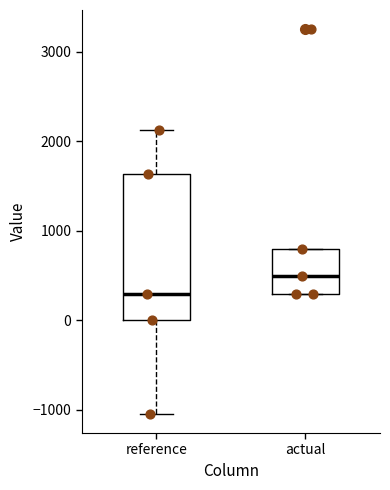

Comparing the boxes themselves (not the whiskers), which one is the tallest?

reference